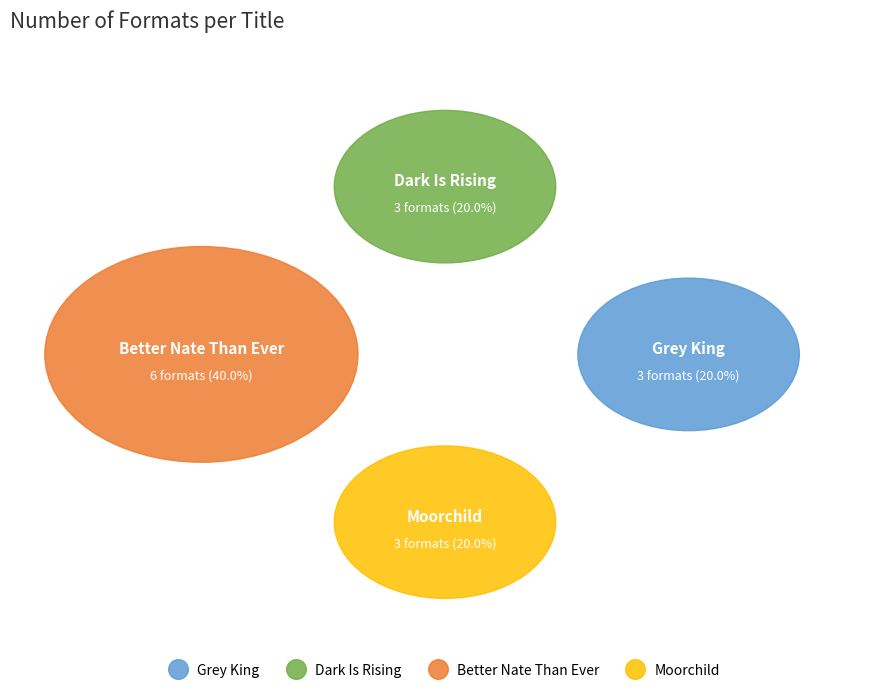

Does Dark Is Rising represent more than half of the total?

No